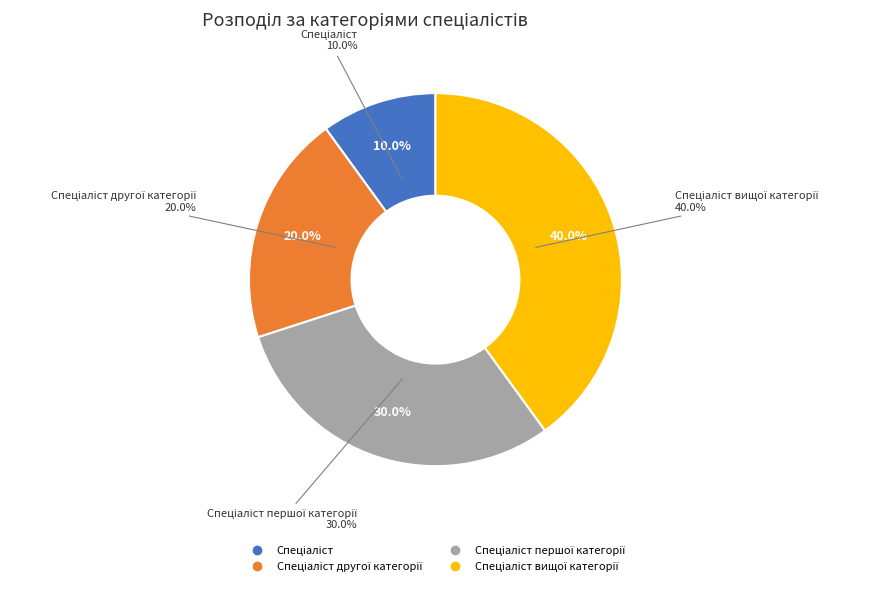

Does any single category account for the majority?

No